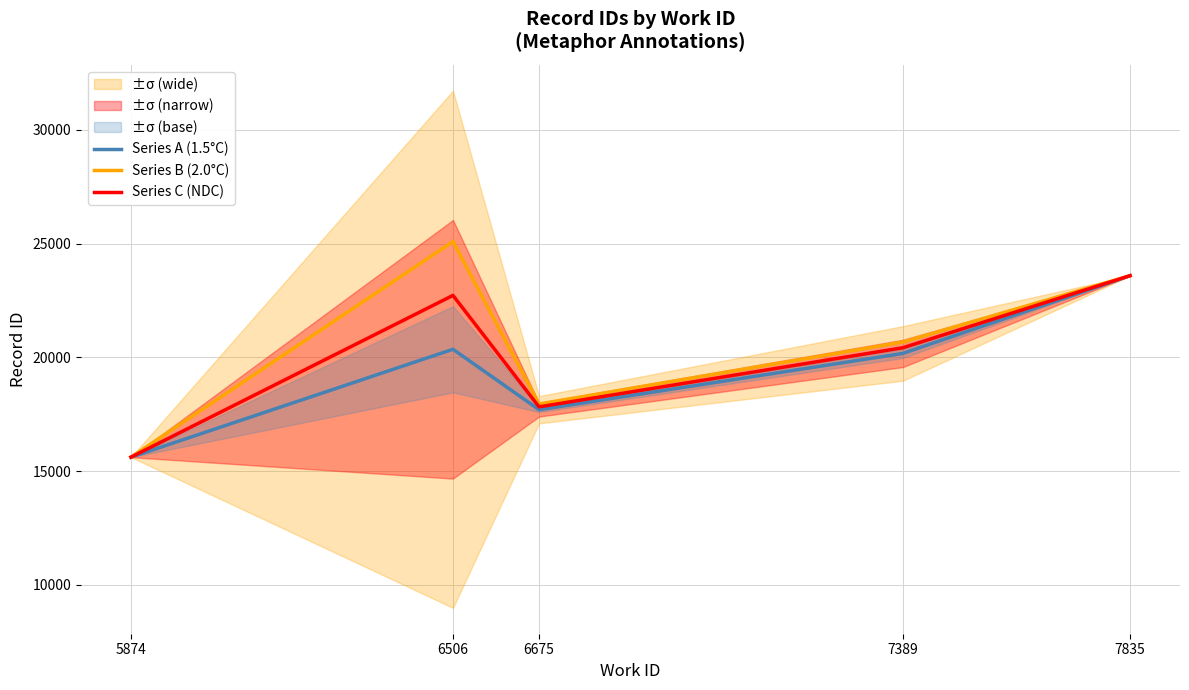

True or false: Series B (2.0°C) and Series A (1.5°C) cross at least once.

False